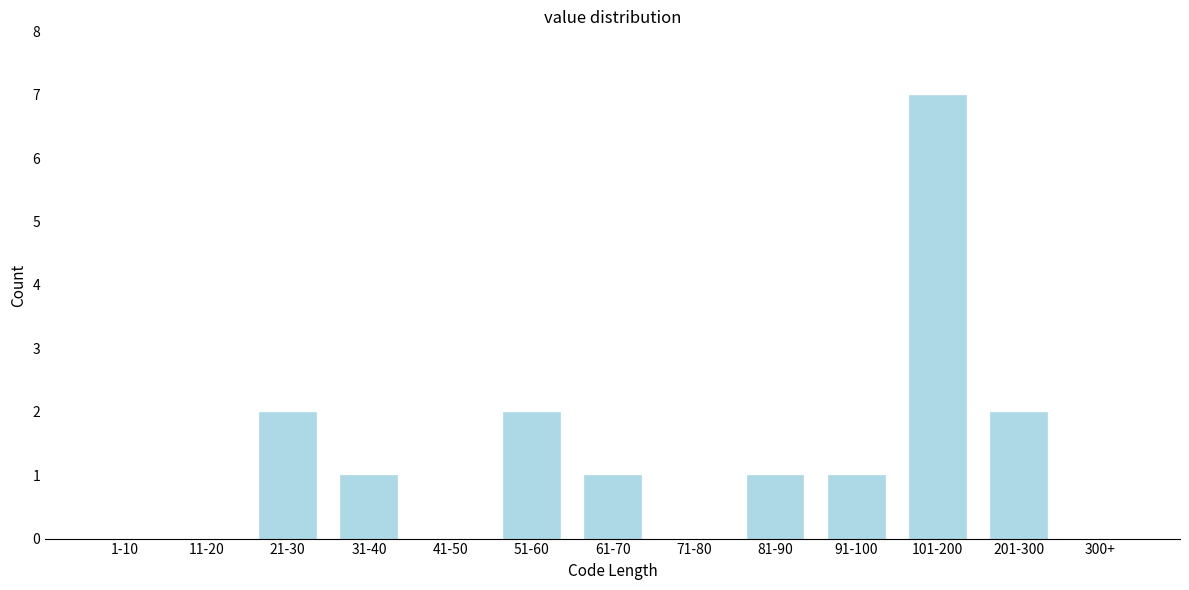

Reading left to right, list all the values displayed in this chart.

1-10=0	11-20=0	21-30=2	31-40=1	41-50=0	51-60=2	61-70=1	71-80=0	81-90=1	91-100=1	101-200=7	201-300=2	300+=0